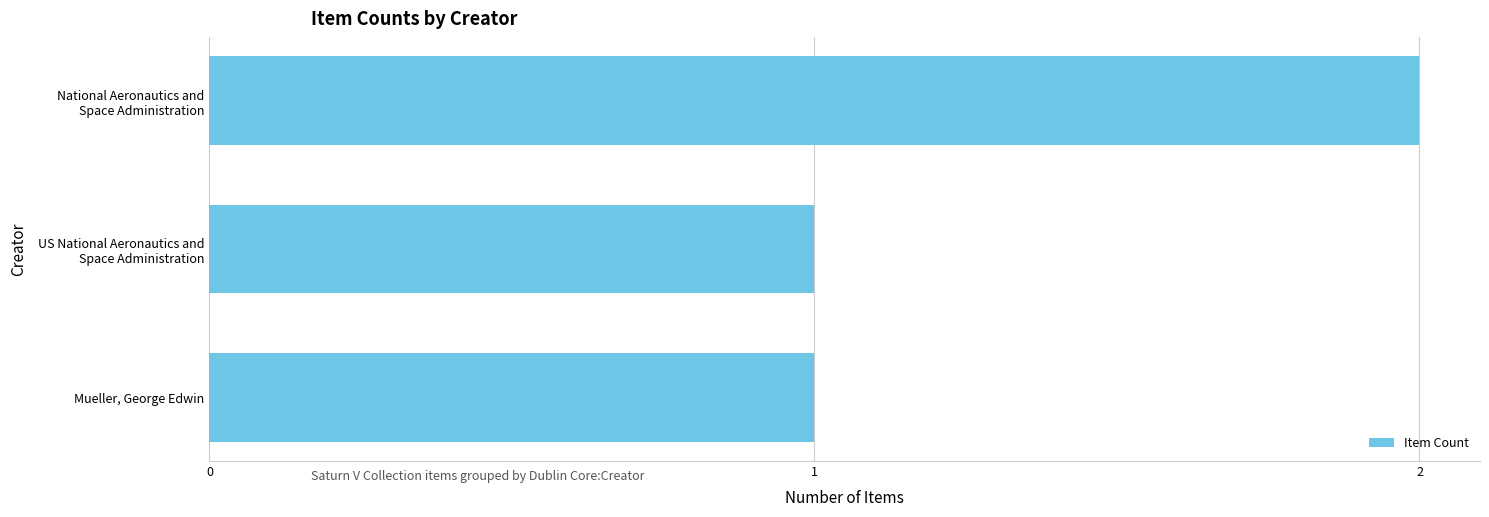

True or false: the data shows 0 at Mueller, George Edwin.

False